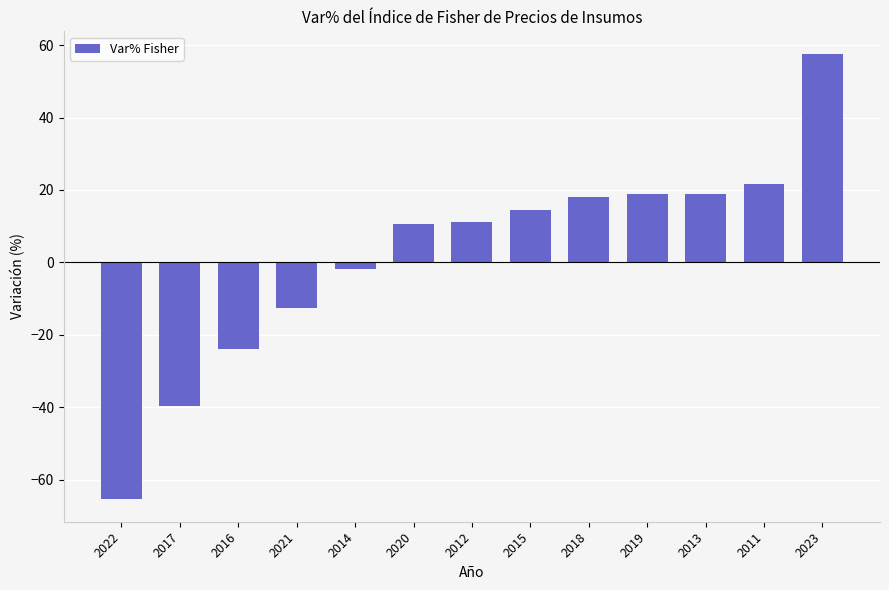

Which has a higher value, 2011 or 2019?

2011